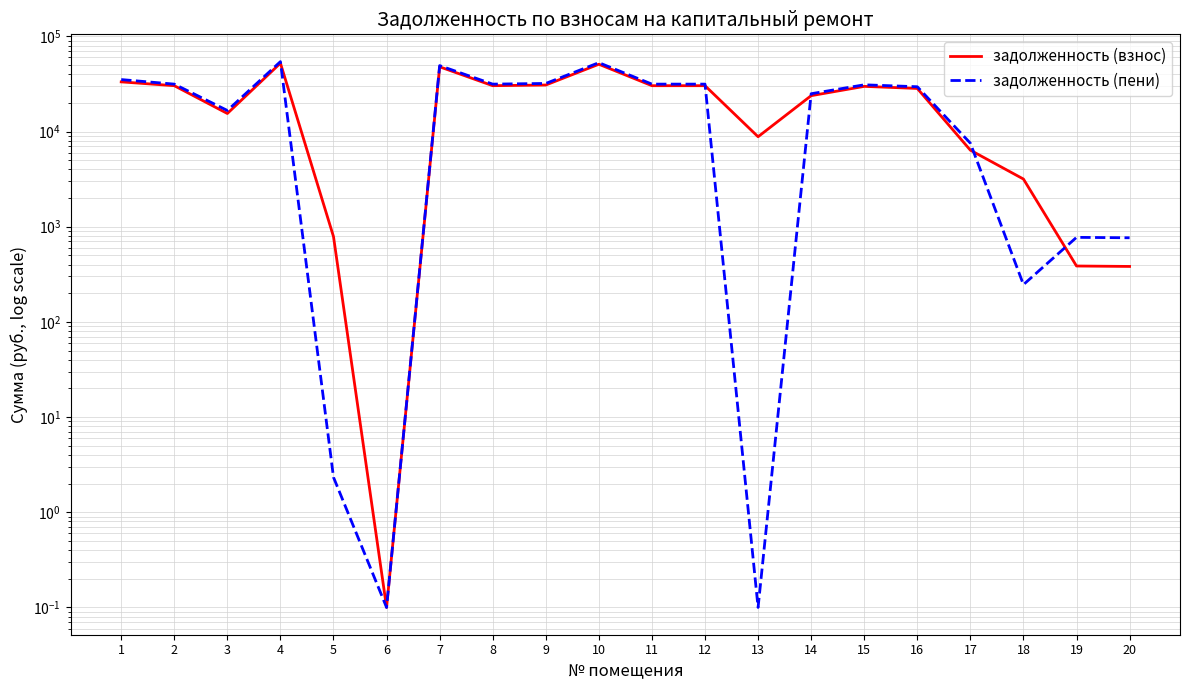

What value does the задолженность (пени) series have at 6?

0.1